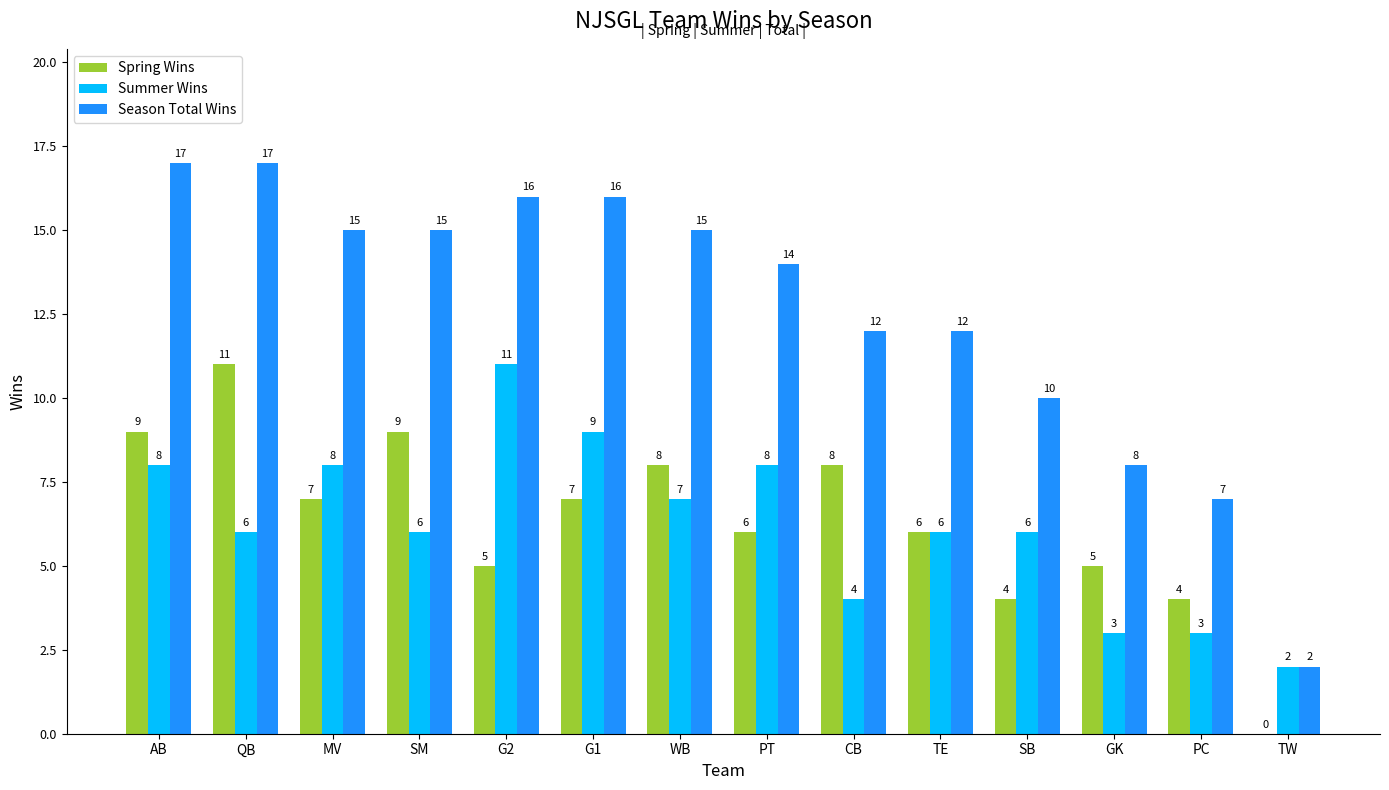

What is the maximum value for Spring Wins?

11